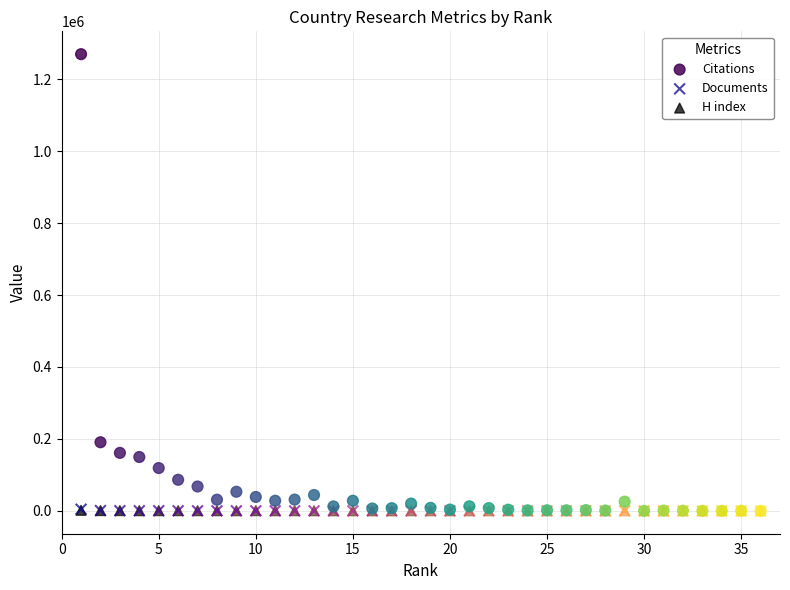

What are all the series names shown in the legend?

Citations, Documents, H index